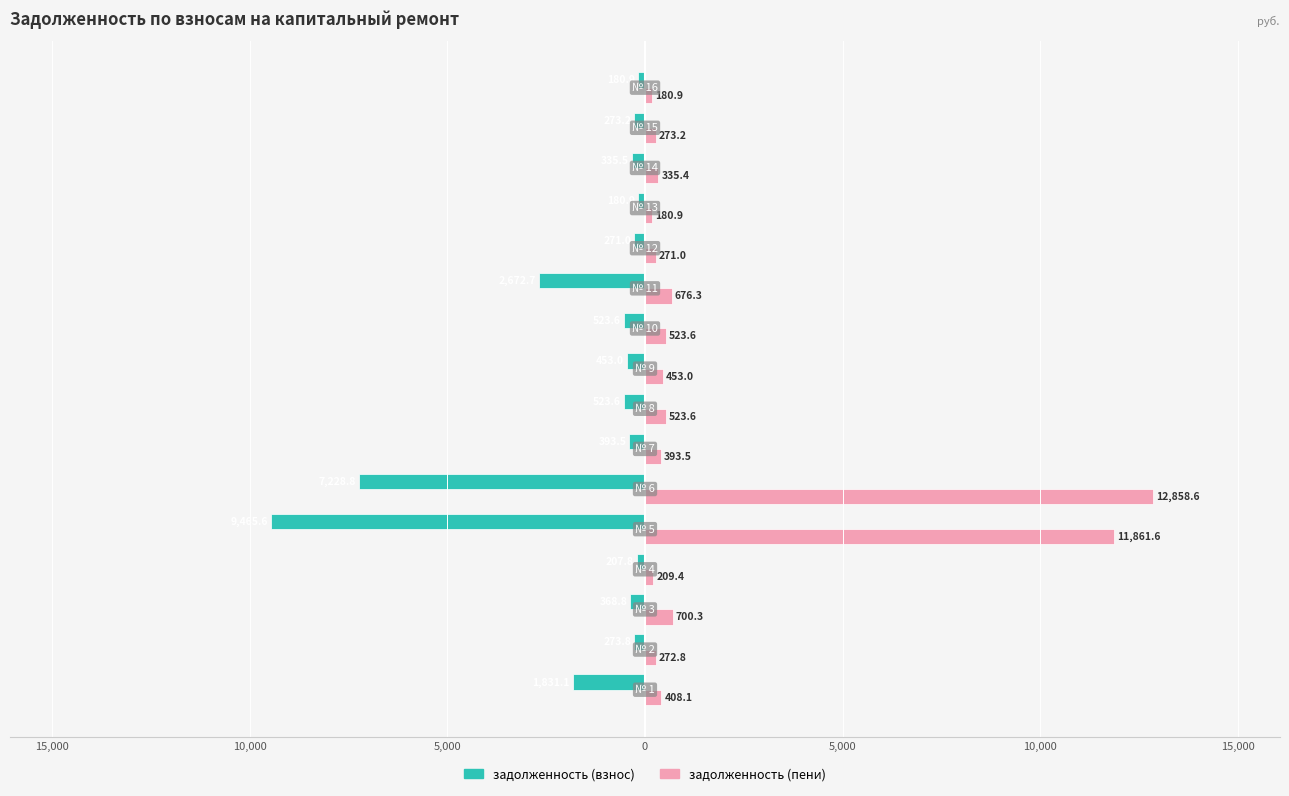

What are all the series names shown in the legend?

задолженность (взнос), задолженность (пени)